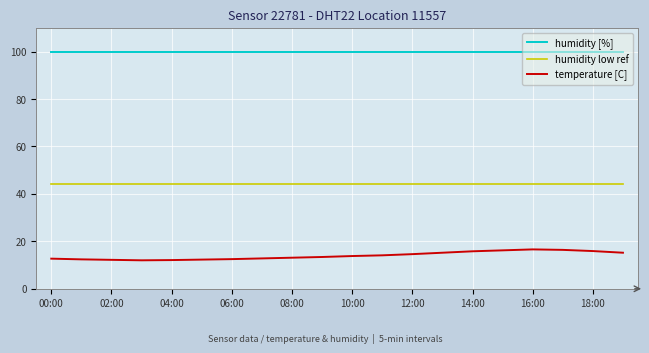

What is the minimum value shown in the chart?

12.0